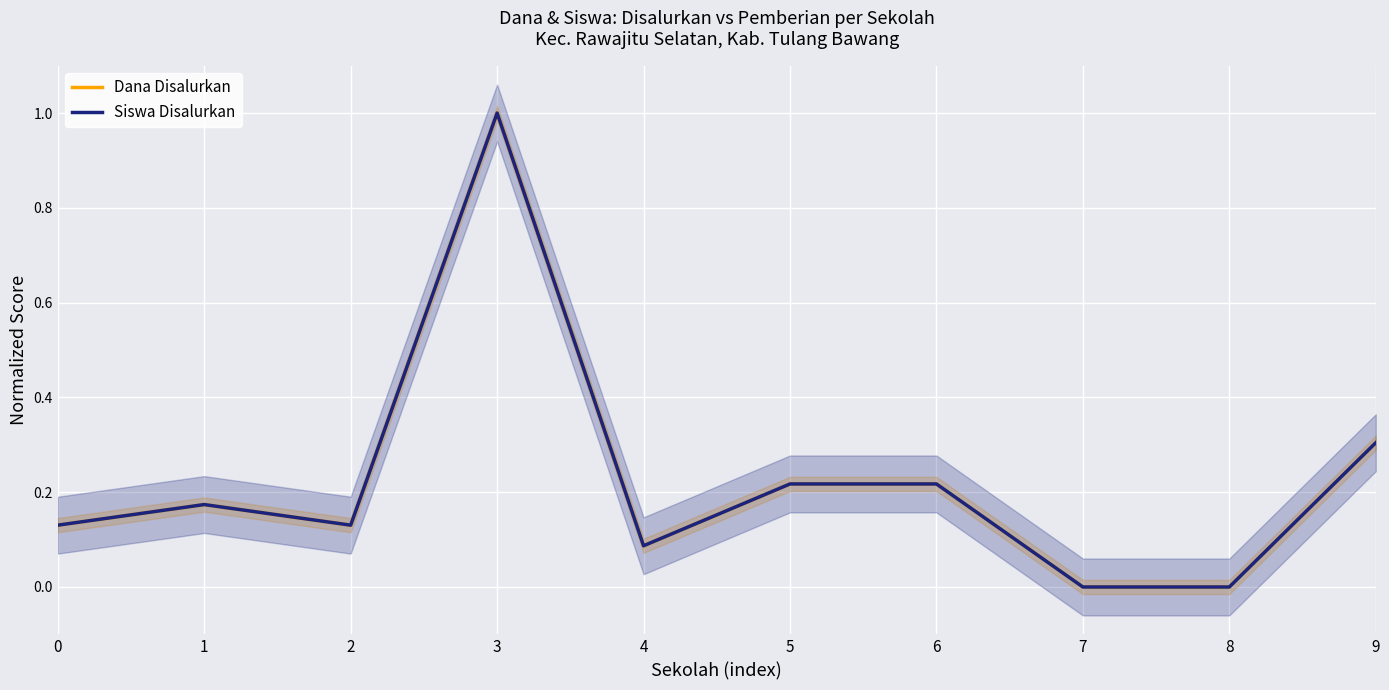

Between 0 and 1, which series saw the biggest shift?

Dana Disalurkan